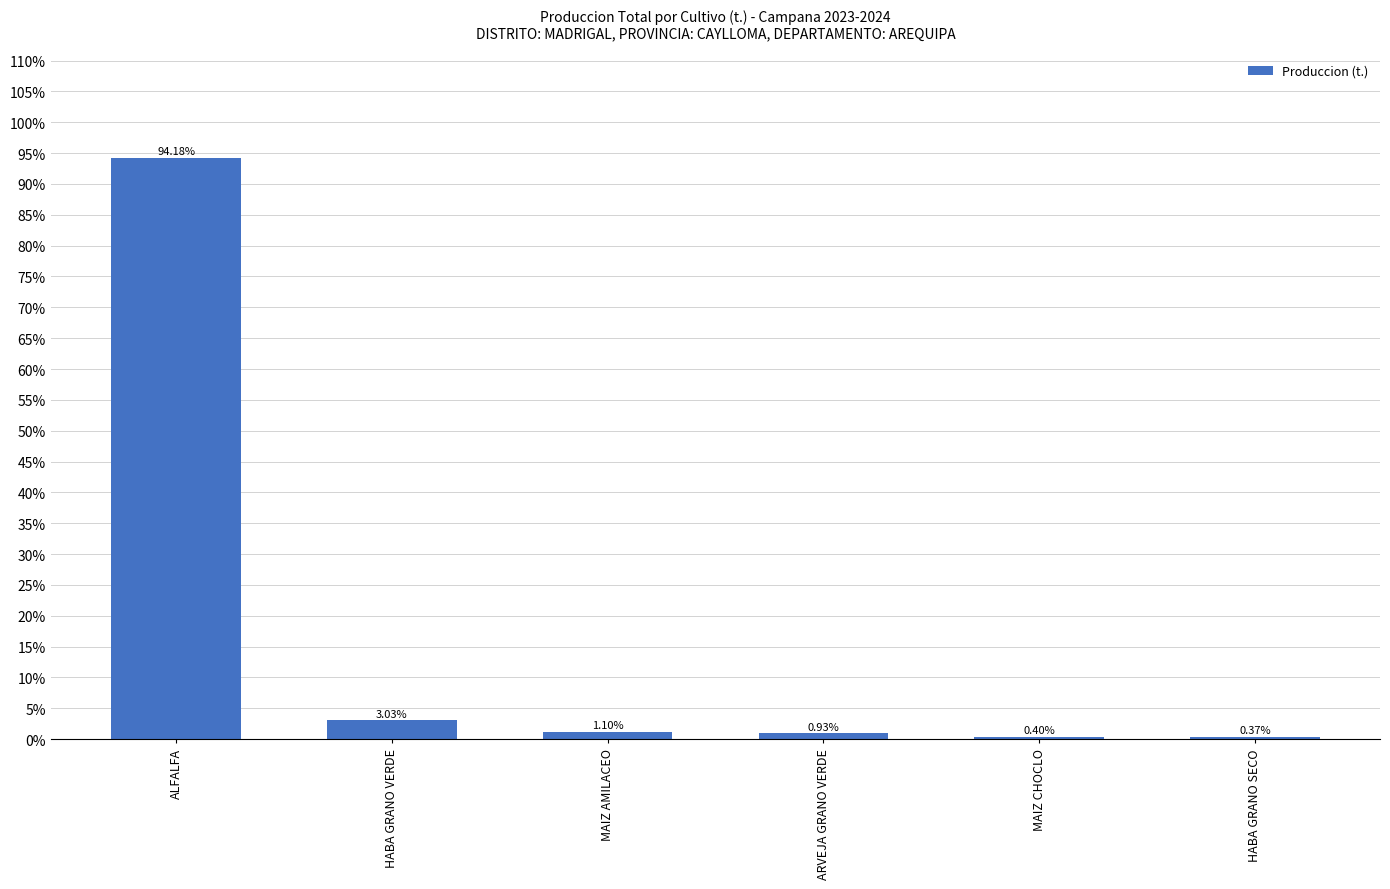

What is the average value?

16.7